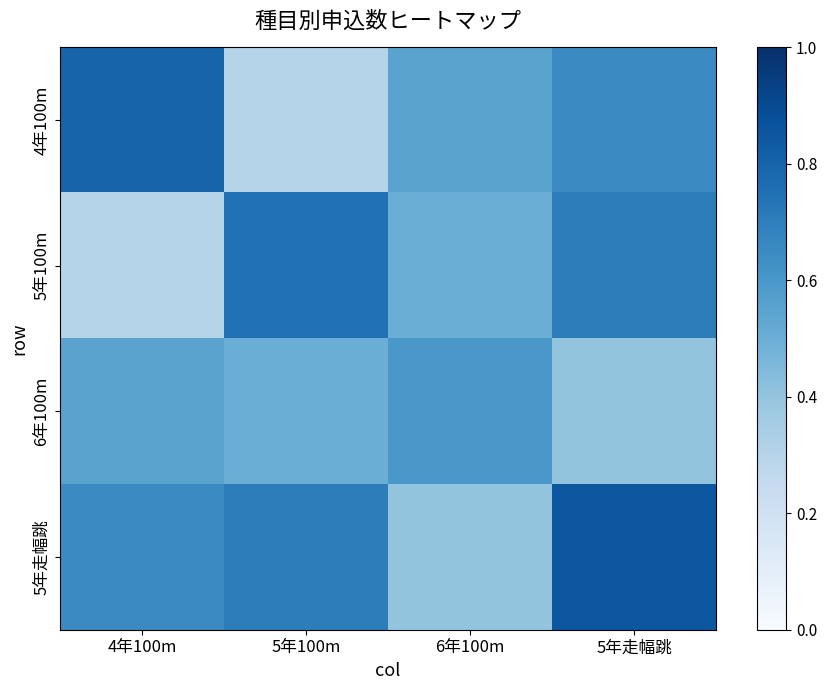

What is the spread (max minus min) of values at 6年100m?

0.2